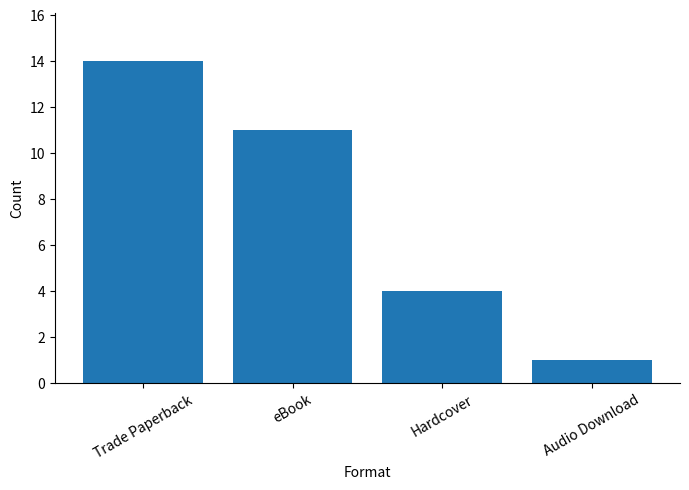

What position from the right is Audio Download?

1